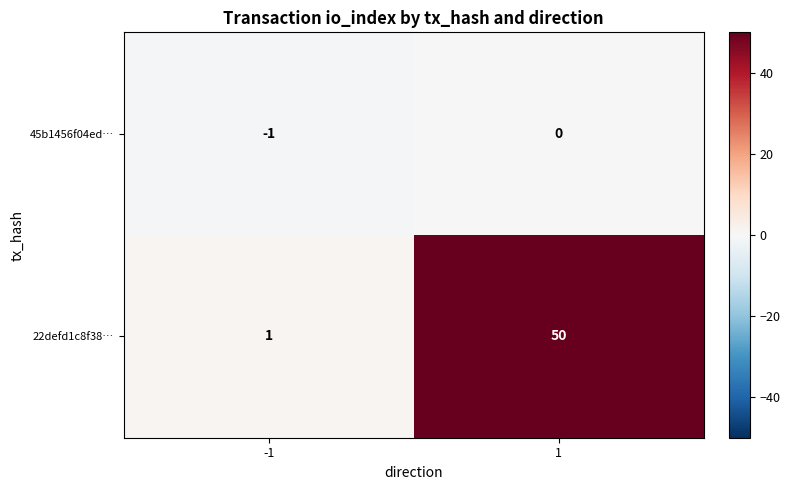

The 45b1456f04ed… series shows -1 at -1. True or false?

True